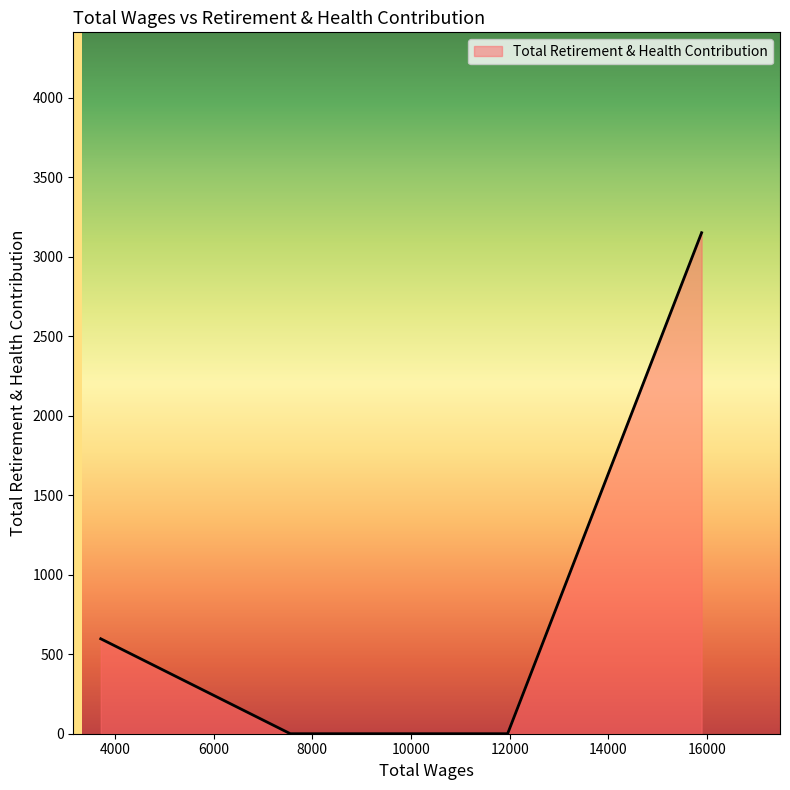

True or false: there are more than 1 points higher than both neighbors.

False